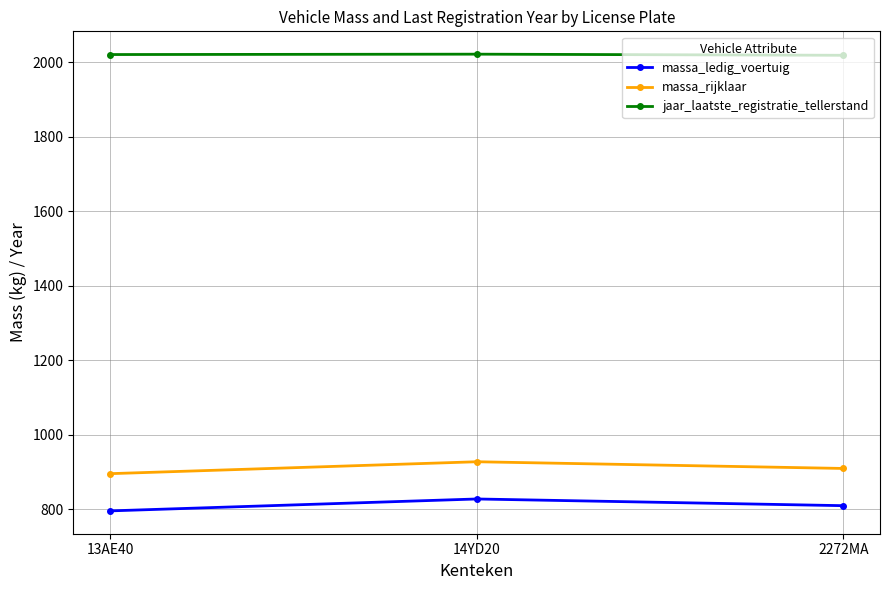

List the labels in order of massa_rijklaar value, largest first.

14YD20, 2272MA, 13AE40